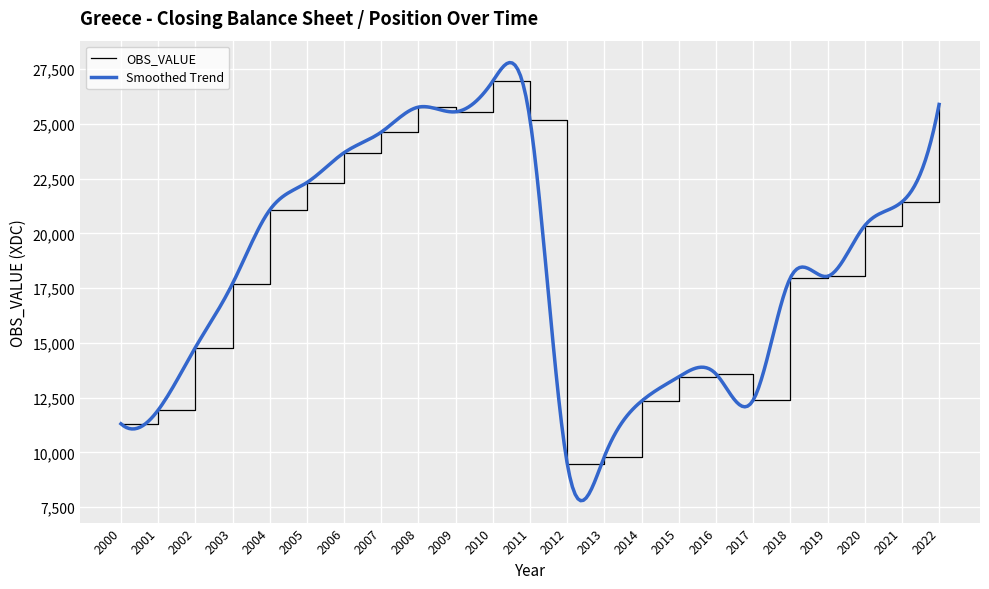

What is the difference between the maximum and minimum values?

17455